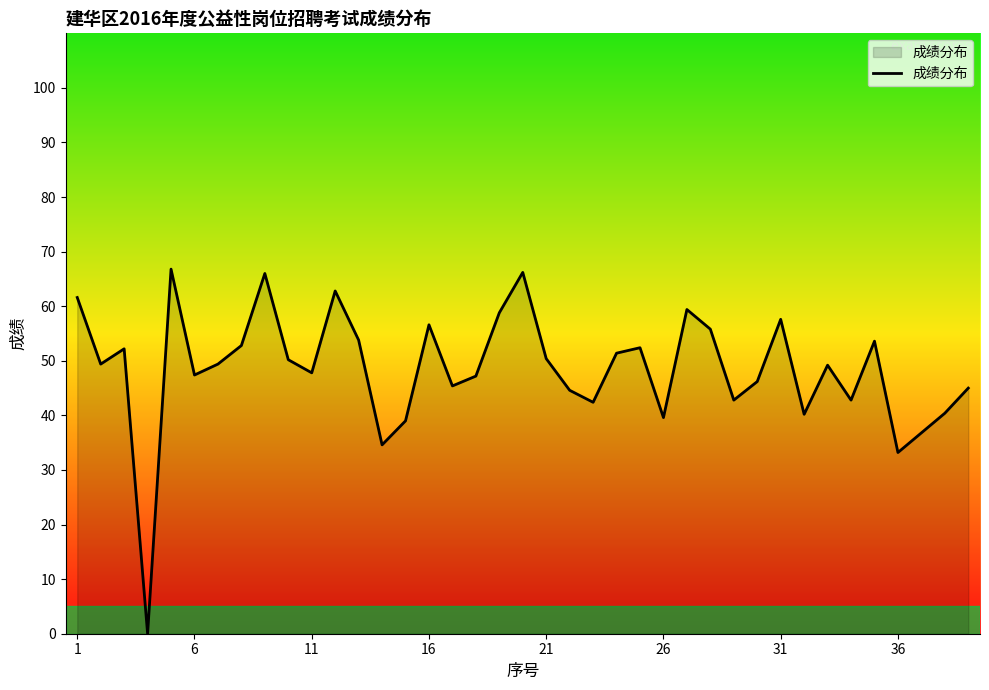

What is the maximum value shown in the chart?

66.8